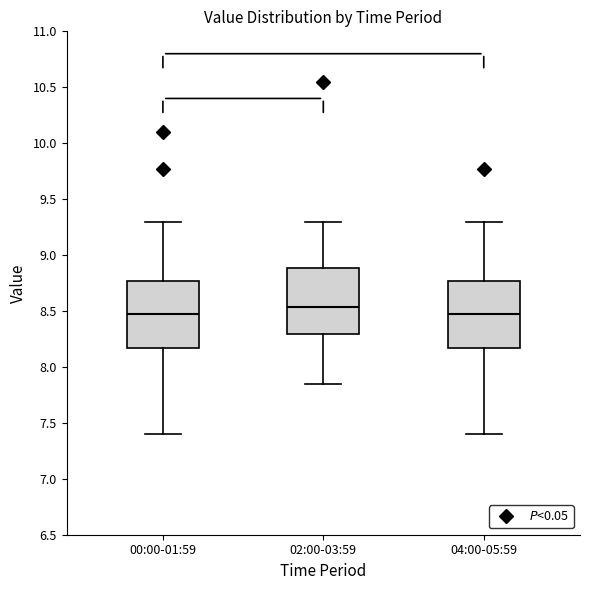

Where is the upper edge of the box for 00:00-01:59 on the y-axis? The values are not printed on the chart, so give them approximately, as read against the axis.

8.75